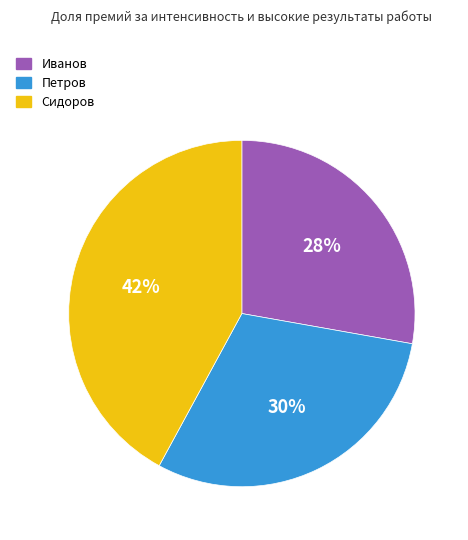

The Сидоров slice represents 48% of the pie. True or false?

False